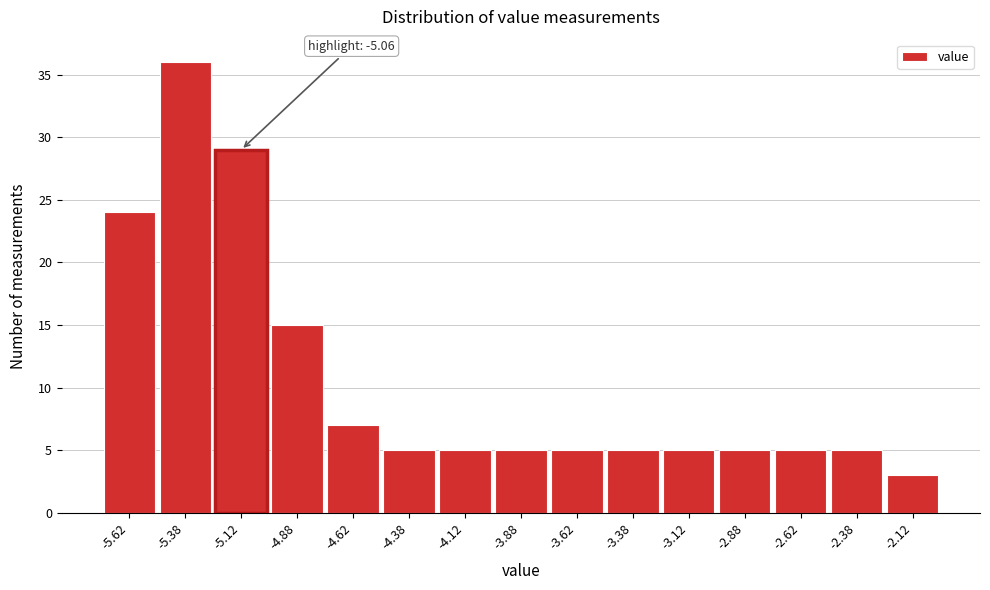

Which range on the x-axis has the tallest bar?

-5.50 to -5.25